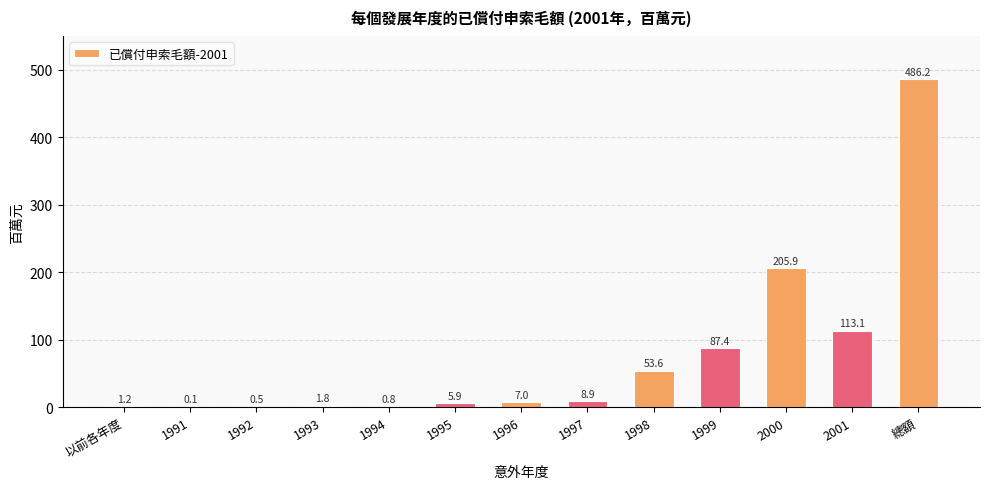

Which has a higher value, 1999 or 1995?

1999